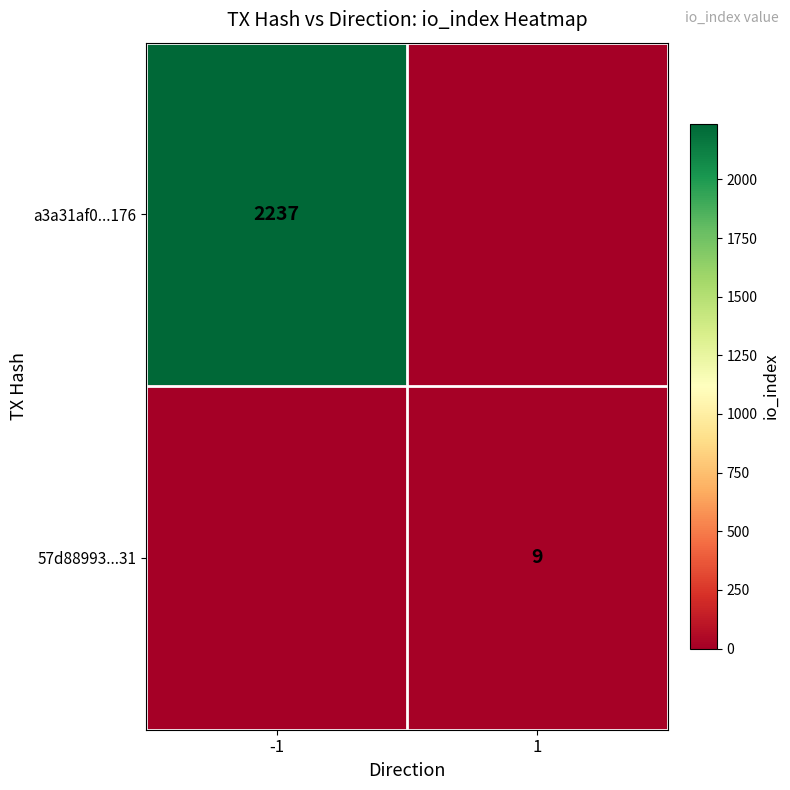

The a3a31af0...176 series shows 1343 at -1. True or false?

False